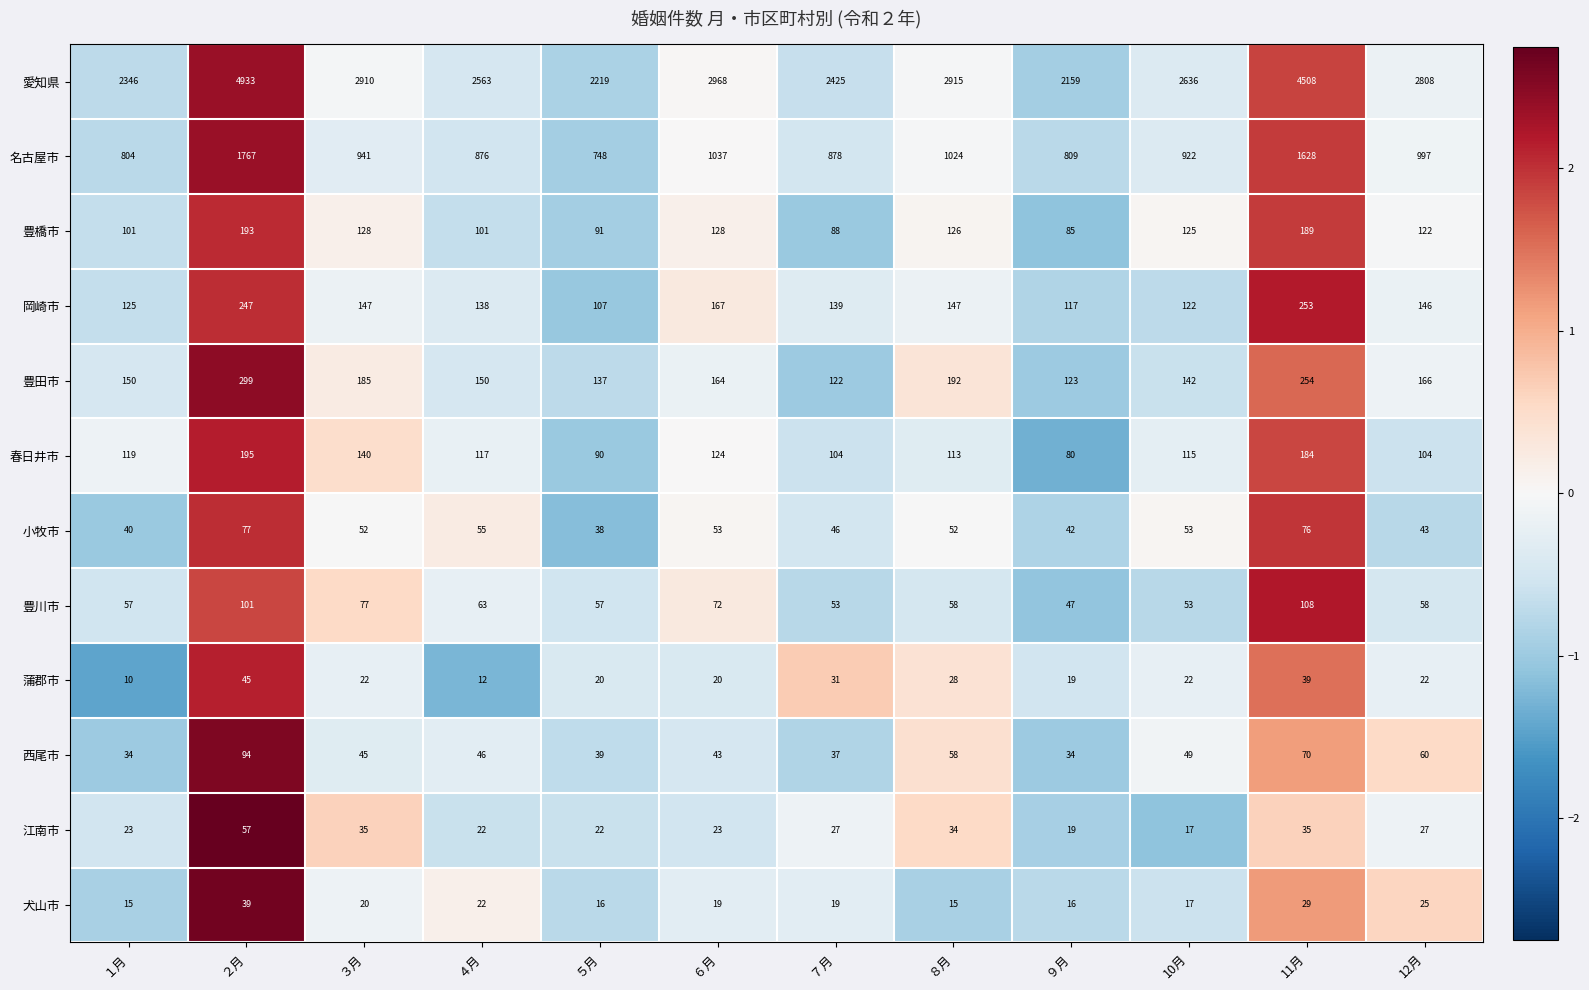

At how many categories does at least one series exceed 754?

12